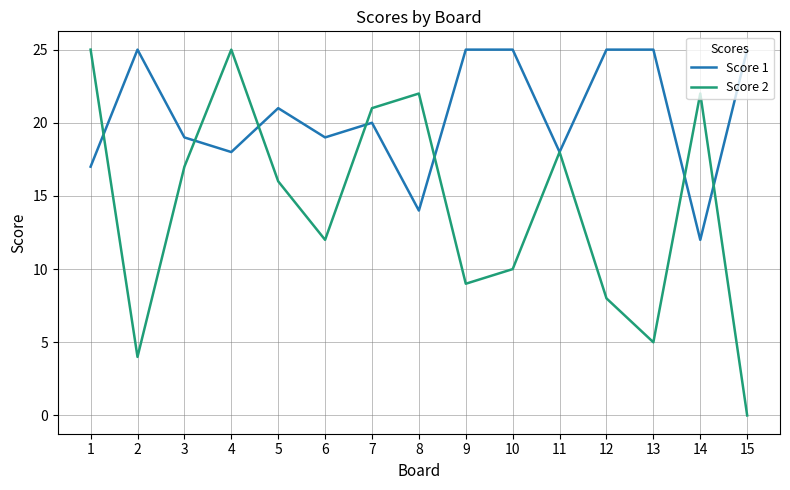

At 5, list the series in order from smallest to largest.

Score 2, Score 1